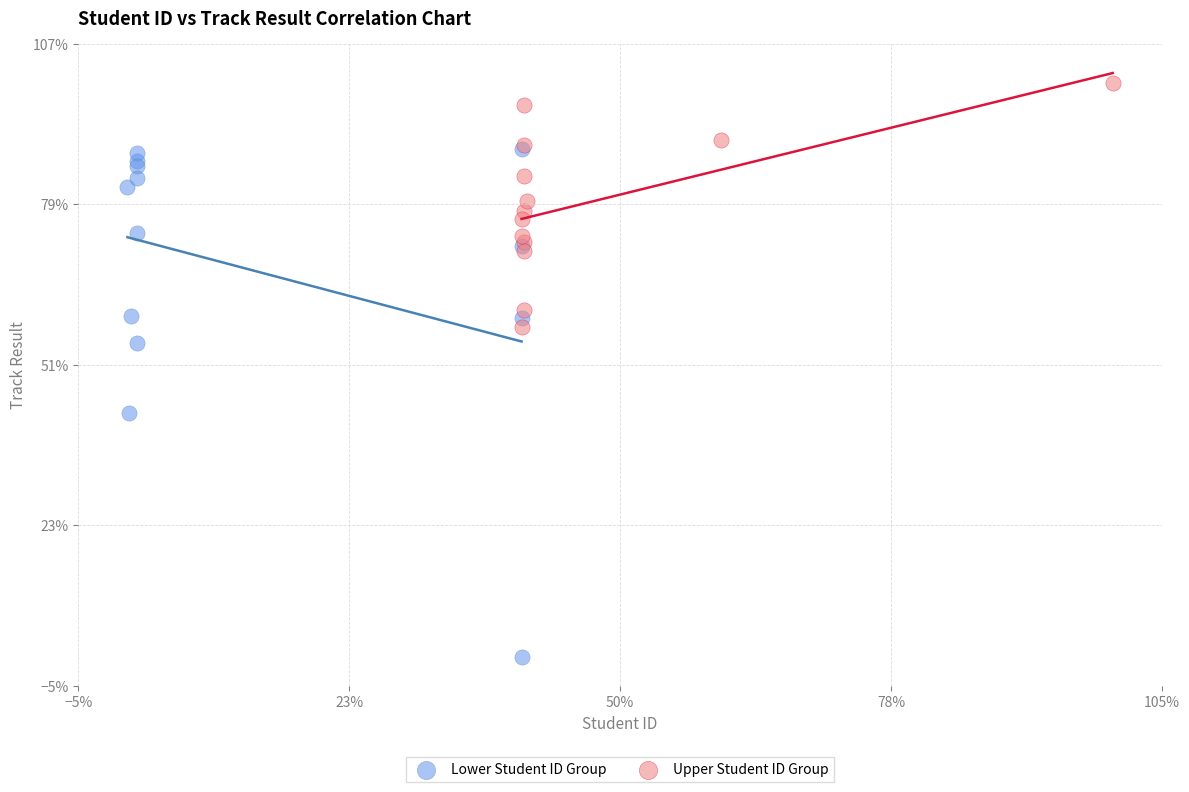

What are all the series names shown in the legend?

Lower Student ID Group, Upper Student ID Group